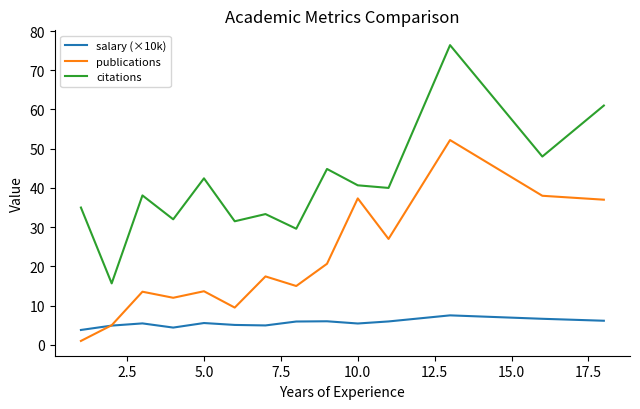

Rank the series by their average value, from lowest to highest.

salary (×10k), publications, citations